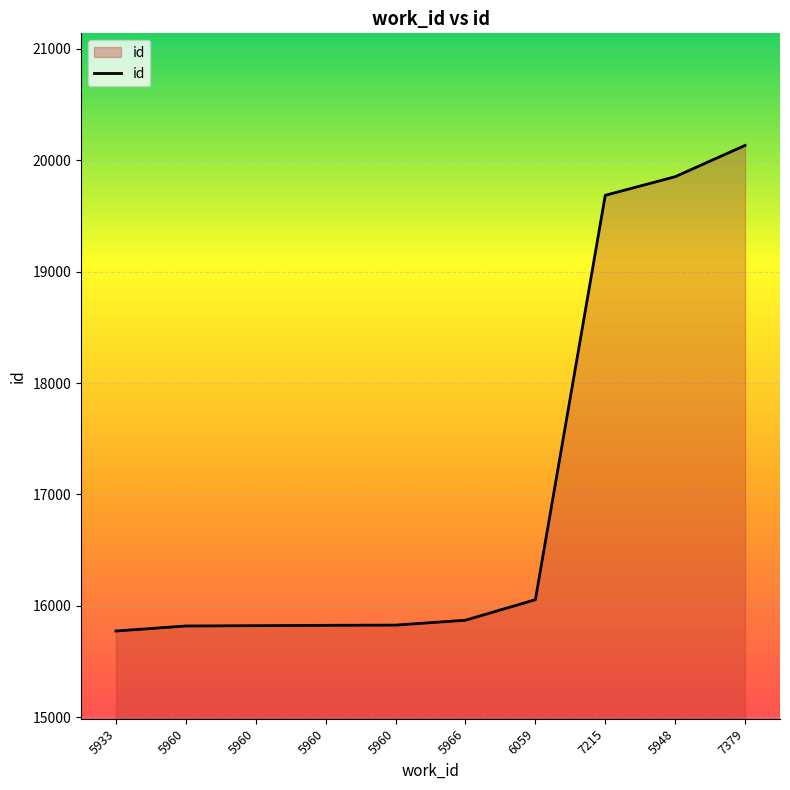

How many lines are shown in the chart?

1